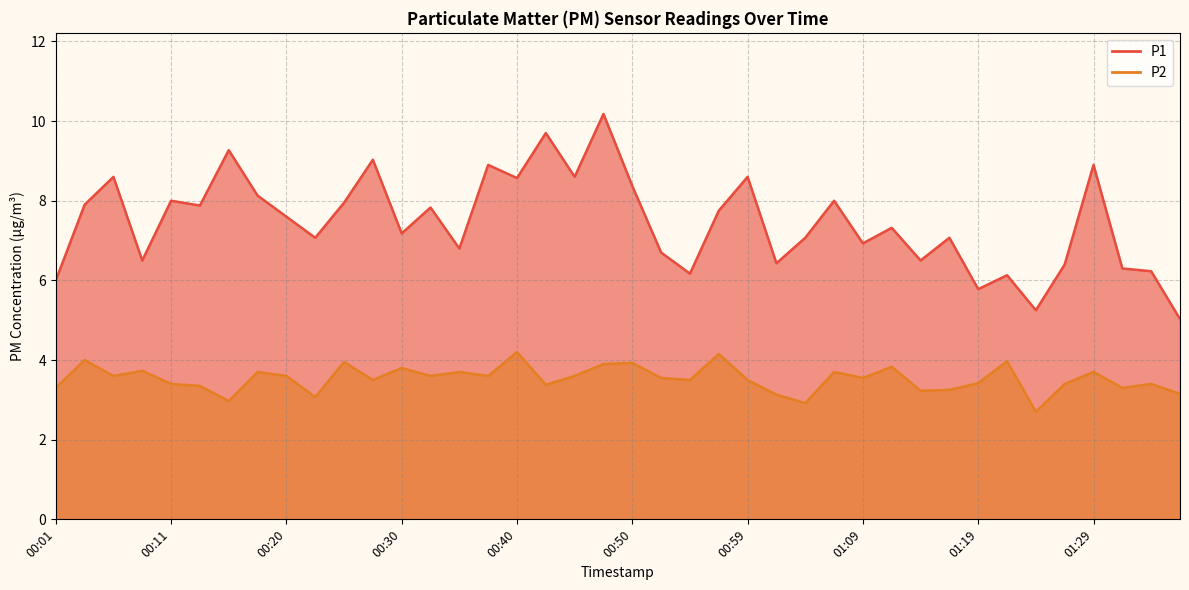

What is the value of the P2 point at the 7th from the left?

3.0